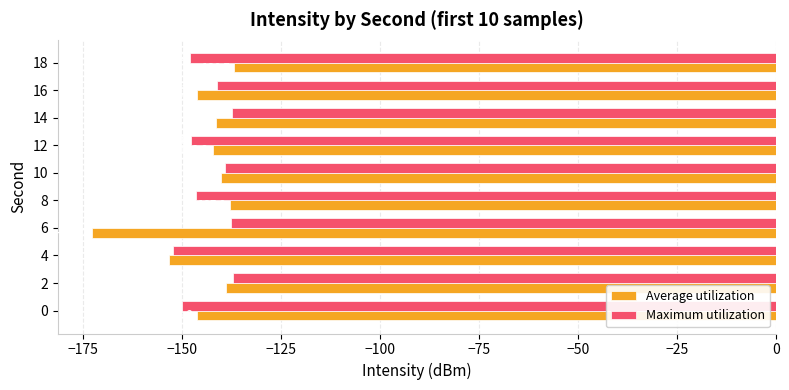

The value of Average utilization at 18 is -136.7. True or false?

True